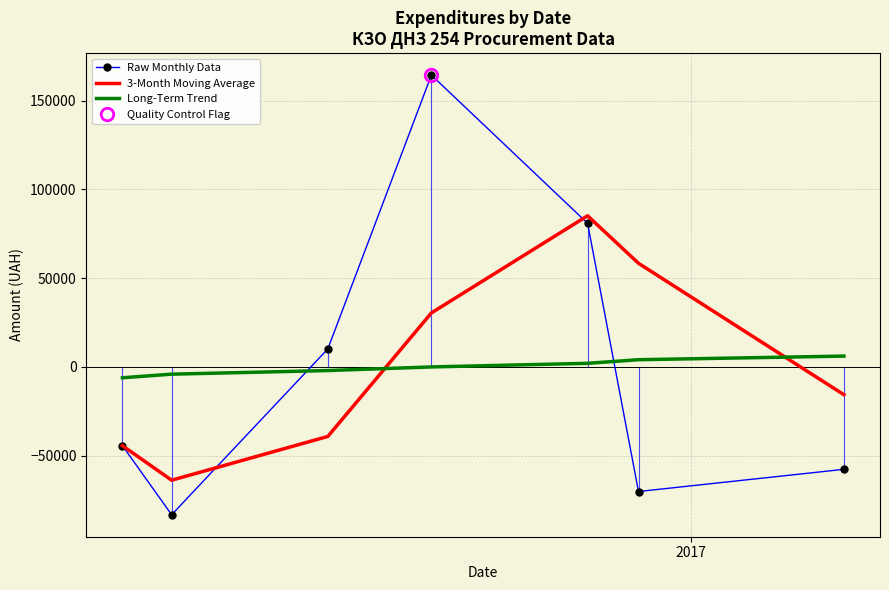

True or false: 3-Month Moving Average and Raw Monthly Data intersect in this chart.

True